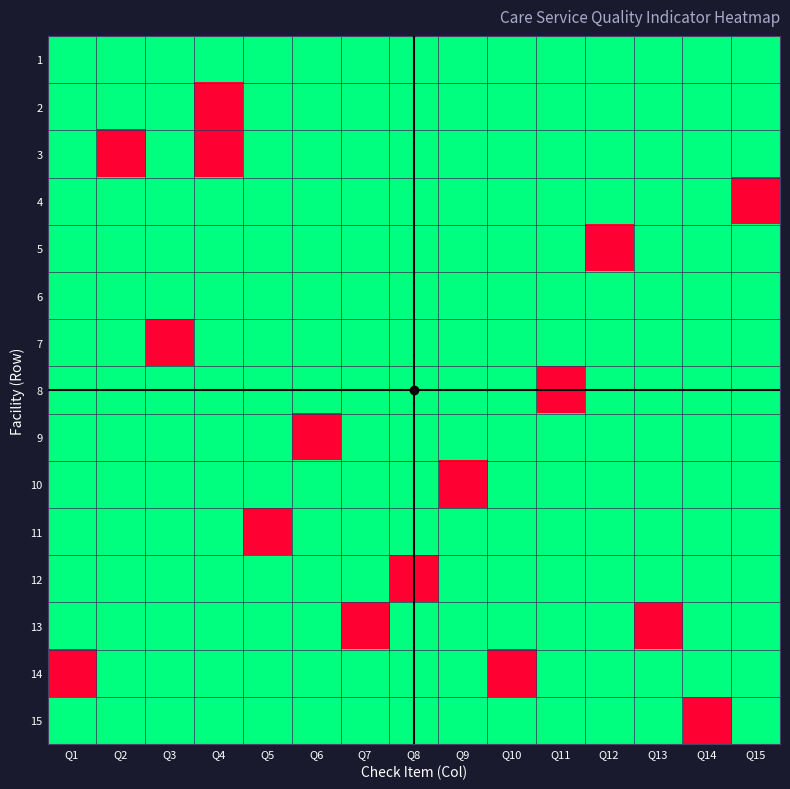

Reading left to right, extract all data points from this chart.

1: Q1=1	Q2=1	Q3=1	Q4=1	Q5=1	Q6=1	Q7=1	Q8=1	Q9=1	Q10=1	Q11=1	Q12=1	Q13=1	Q14=1	Q15=1
2: Q1=1	Q2=1	Q3=1	Q4=0	Q5=1	Q6=1	Q7=1	Q8=1	Q9=1	Q10=1	Q11=1	Q12=1	Q13=1	Q14=1	Q15=1
3: Q1=1	Q2=0	Q3=1	Q4=0	Q5=1	Q6=1	Q7=1	Q8=1	Q9=1	Q10=1	Q11=1	Q12=1	Q13=1	Q14=1	Q15=1
4: Q1=1	Q2=1	Q3=1	Q4=1	Q5=1	Q6=1	Q7=1	Q8=1	Q9=1	Q10=1	Q11=1	Q12=1	Q13=1	Q14=1	Q15=0
5: Q1=1	Q2=1	Q3=1	Q4=1	Q5=1	Q6=1	Q7=1	Q8=1	Q9=1	Q10=1	Q11=1	Q12=0	Q13=1	Q14=1	Q15=1
6: Q1=1	Q2=1	Q3=1	Q4=1	Q5=1	Q6=1	Q7=1	Q8=1	Q9=1	Q10=1	Q11=1	Q12=1	Q13=1	Q14=1	Q15=1
7: Q1=1	Q2=1	Q3=0	Q4=1	Q5=1	Q6=1	Q7=1	Q8=1	Q9=1	Q10=1	Q11=1	Q12=1	Q13=1	Q14=1	Q15=1
8: Q1=1	Q2=1	Q3=1	Q4=1	Q5=1	Q6=1	Q7=1	Q8=1	Q9=1	Q10=1	Q11=0	Q12=1	Q13=1	Q14=1	Q15=1
9: Q1=1	Q2=1	Q3=1	Q4=1	Q5=1	Q6=0	Q7=1	Q8=1	Q9=1	Q10=1	Q11=1	Q12=1	Q13=1	Q14=1	Q15=1
10: Q1=1	Q2=1	Q3=1	Q4=1	Q5=1	Q6=1	Q7=1	Q8=1	Q9=0	Q10=1	Q11=1	Q12=1	Q13=1	Q14=1	Q15=1
11: Q1=1	Q2=1	Q3=1	Q4=1	Q5=0	Q6=1	Q7=1	Q8=1	Q9=1	Q10=1	Q11=1	Q12=1	Q13=1	Q14=1	Q15=1
12: Q1=1	Q2=1	Q3=1	Q4=1	Q5=1	Q6=1	Q7=1	Q8=0	Q9=1	Q10=1	Q11=1	Q12=1	Q13=1	Q14=1	Q15=1
13: Q1=1	Q2=1	Q3=1	Q4=1	Q5=1	Q6=1	Q7=0	Q8=1	Q9=1	Q10=1	Q11=1	Q12=1	Q13=0	Q14=1	Q15=1
14: Q1=0	Q2=1	Q3=1	Q4=1	Q5=1	Q6=1	Q7=1	Q8=1	Q9=1	Q10=0	Q11=1	Q12=1	Q13=1	Q14=1	Q15=1
15: Q1=1	Q2=1	Q3=1	Q4=1	Q5=1	Q6=1	Q7=1	Q8=1	Q9=1	Q10=1	Q11=1	Q12=1	Q13=1	Q14=0	Q15=1